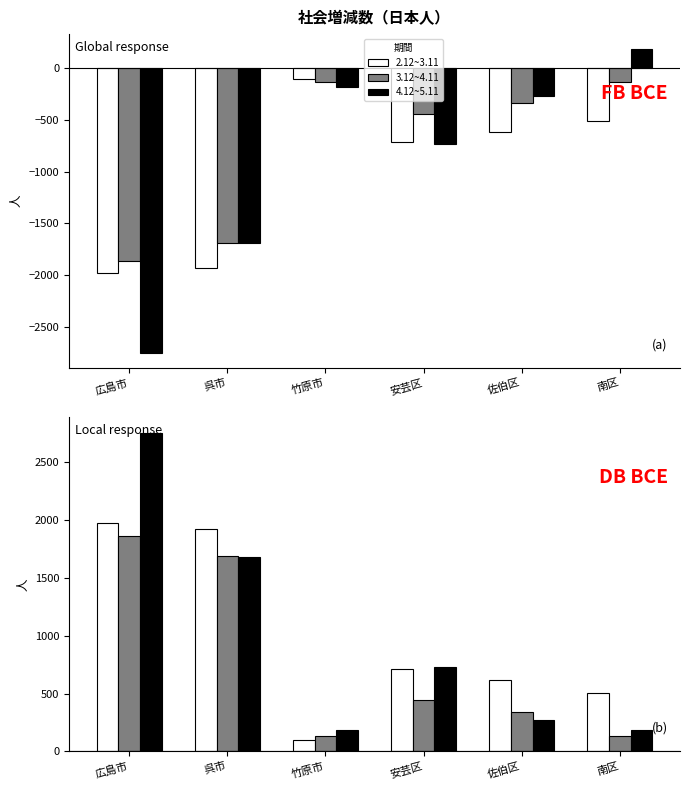

Which series has the largest range (max minus min)?

4.12~5.11